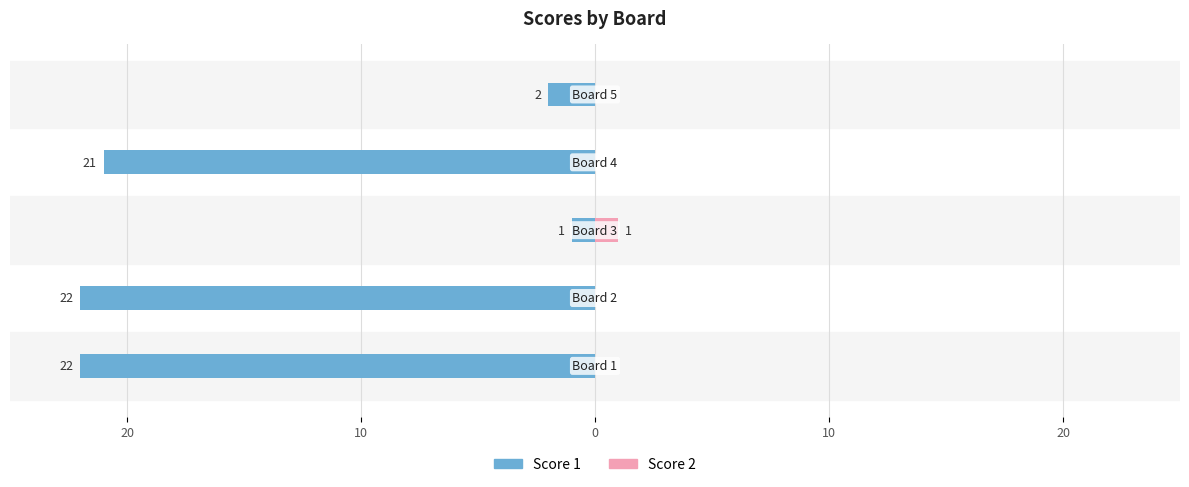

What are all the series names shown in the legend?

Score 1, Score 2